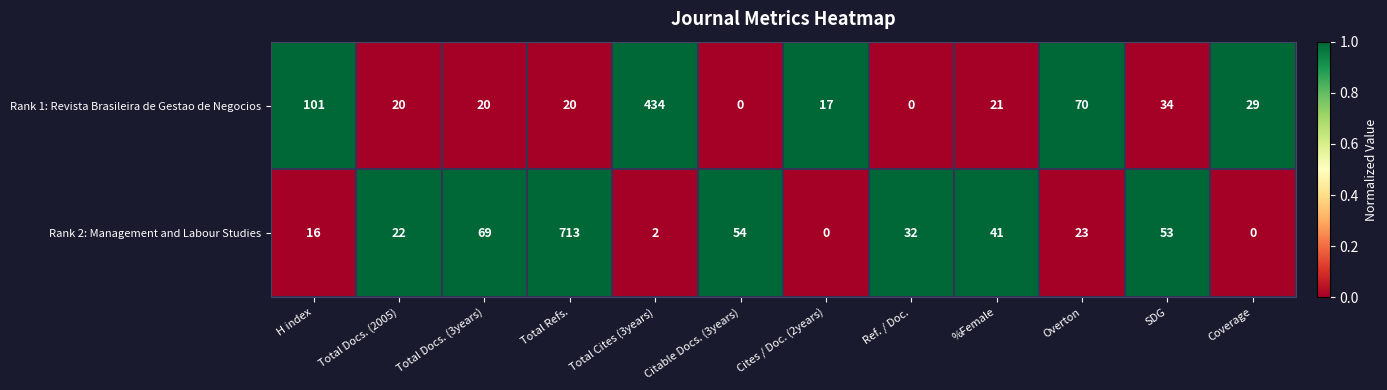

List the series in order of their peak value, lowest first.

Rank 1: Revista Brasileira de Gestao de Negocios, Rank 2: Management and Labour Studies